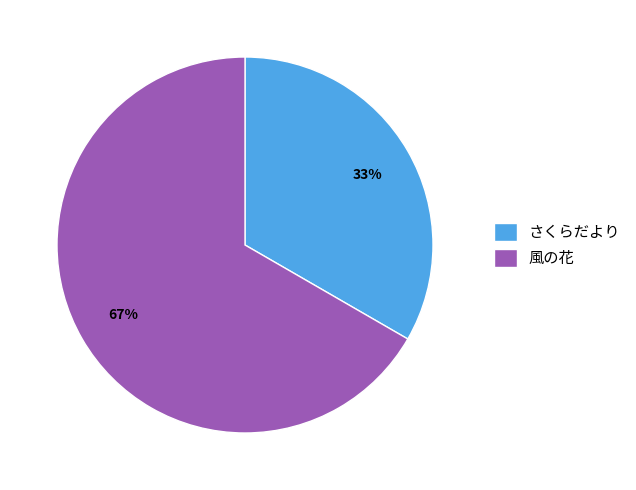

Rank the categories by value from highest to lowest.

風の花, さくらだより